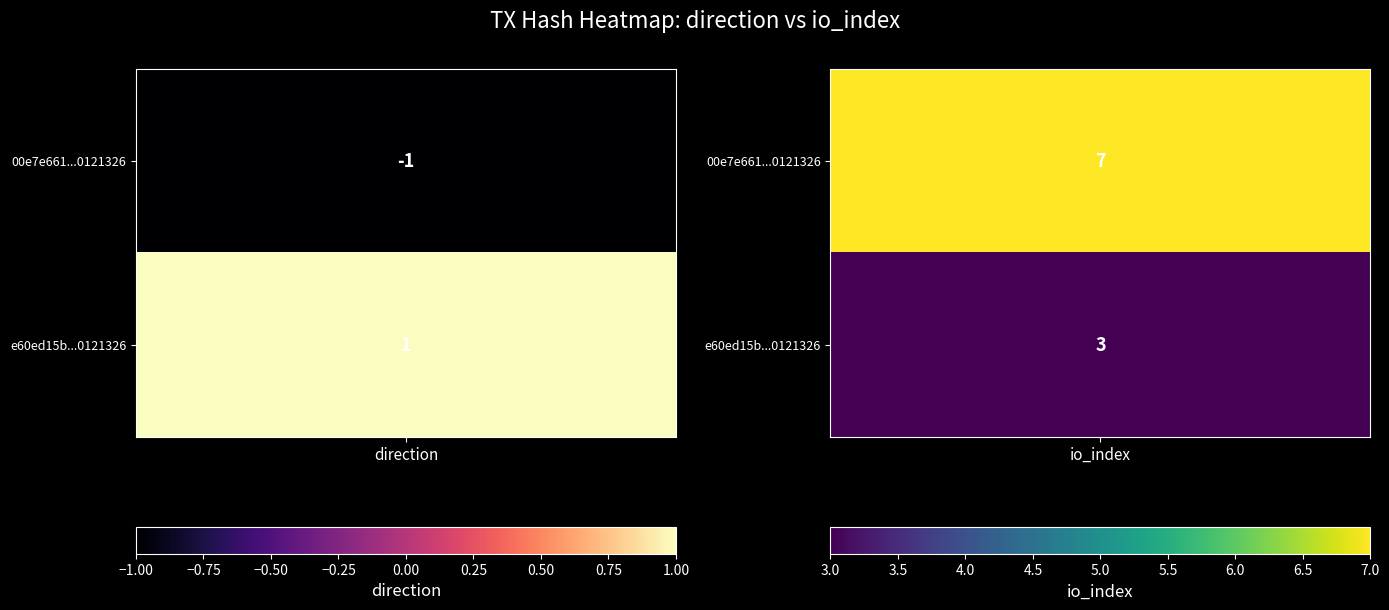

How many series are shown in this chart?

2